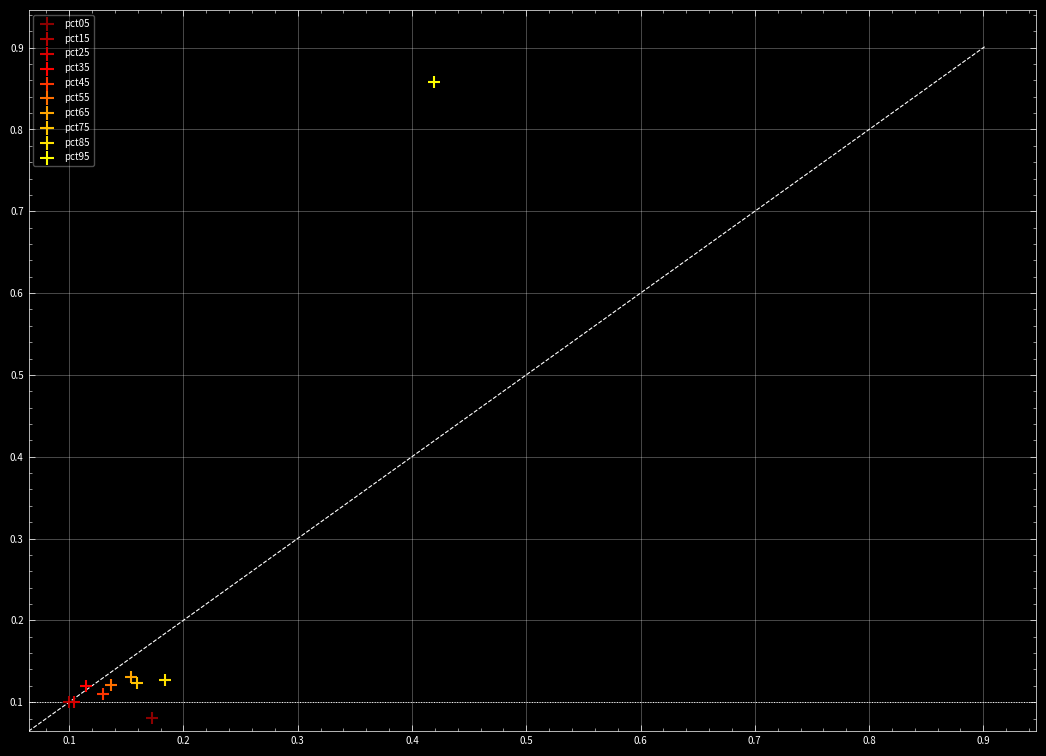

What are all the series names shown in the legend?

pct05, pct15, pct25, pct35, pct45, pct55, pct65, pct75, pct85, pct95